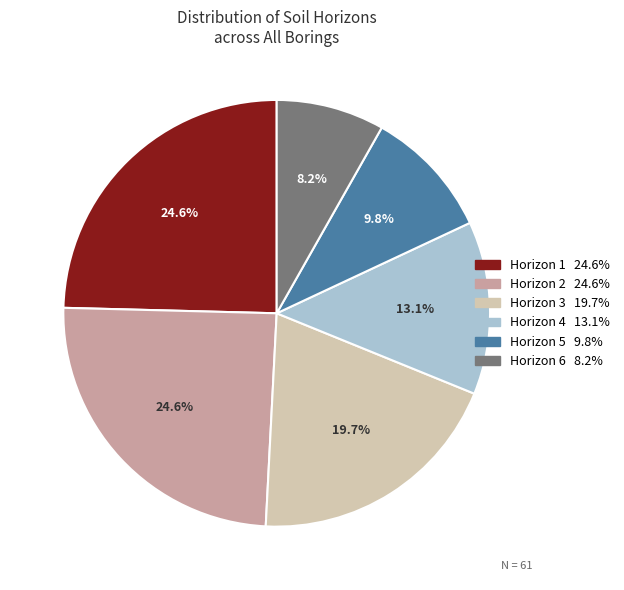

Does any single category account for the majority?

No